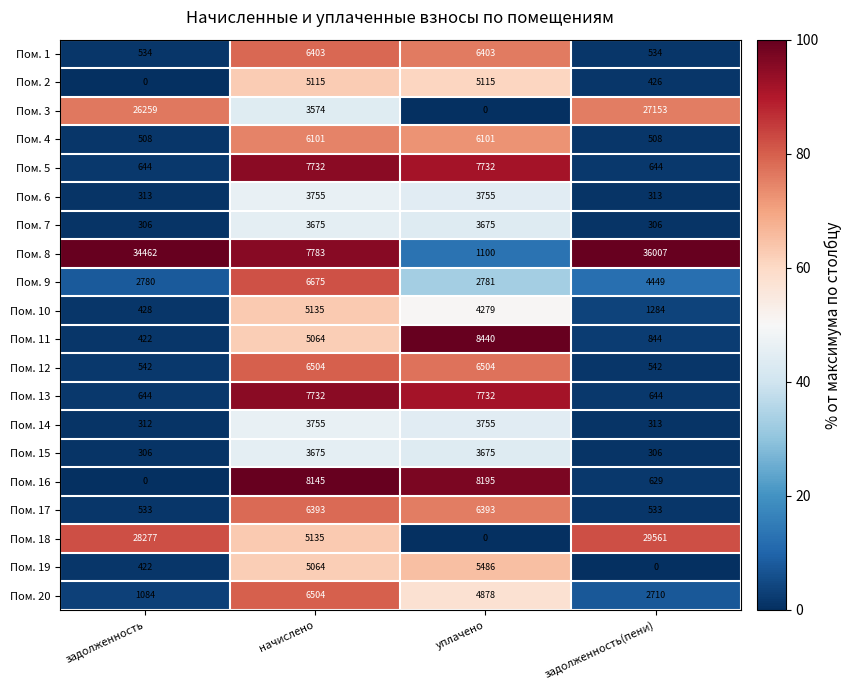

What is the difference between the maximum and minimum values in the Пом. 3 series?

27153